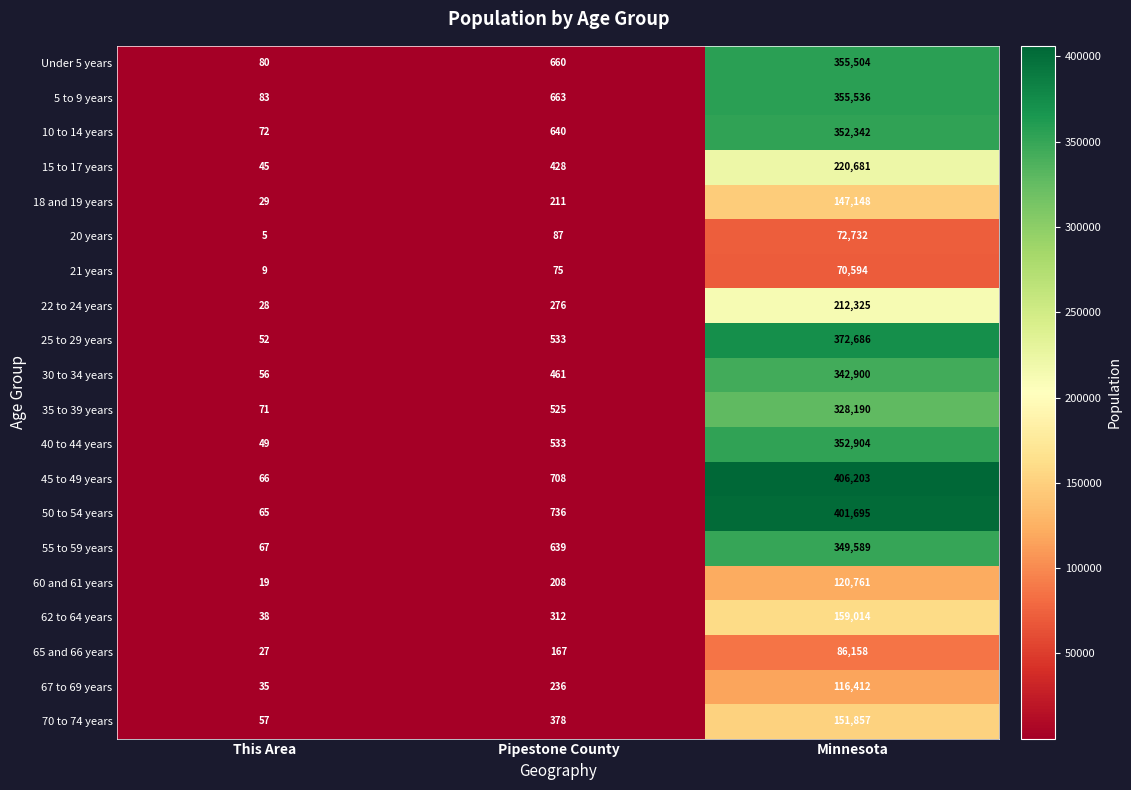

Count the number of categories in the chart.

3